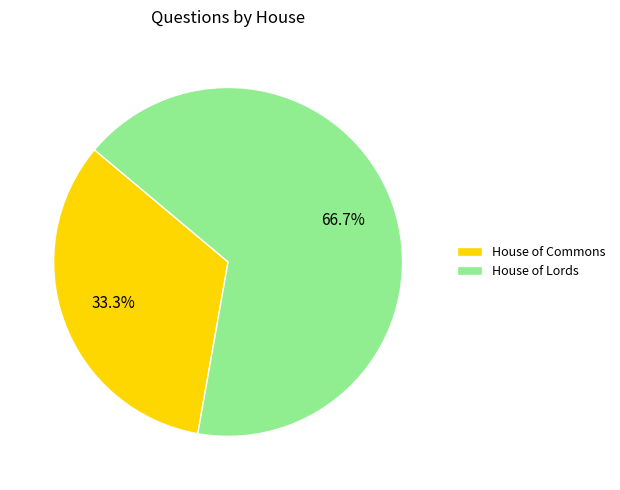

To the nearest percent, what is the difference between the largest and smallest slice percentages?

33%